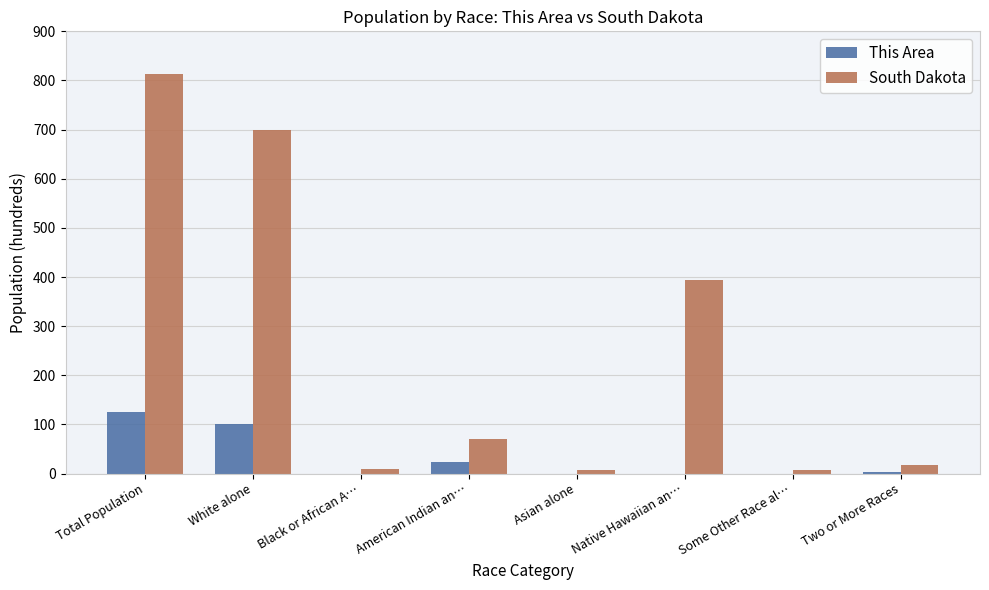

Between Total Population and White alone, which series saw the biggest shift?

South Dakota